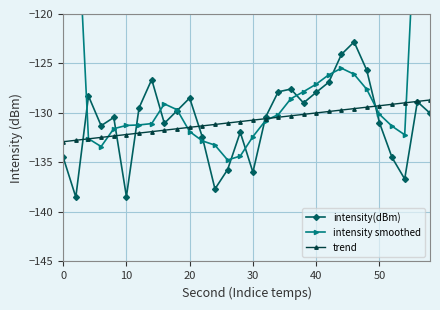

Does the chart display data point markers on the line(s)?

Yes